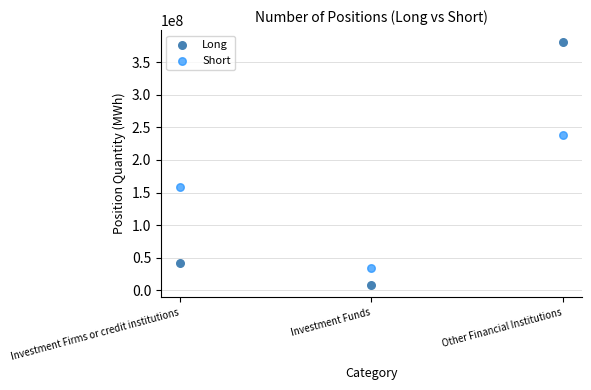

Across all data points, what is the range of Y values (max minus min)?

372447613